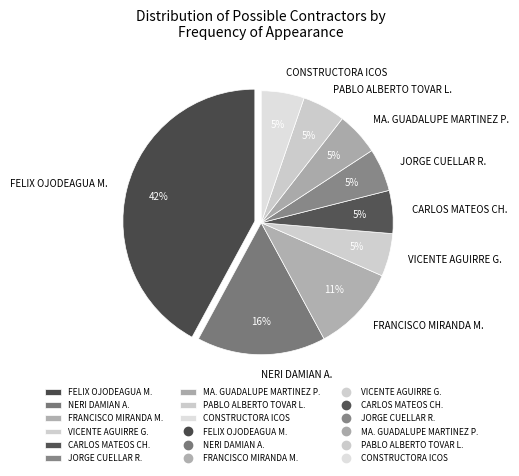

What is the ratio of the value at CARLOS MATEOS CH. to the value at PABLO ALBERTO TOVAR L.?

1.0